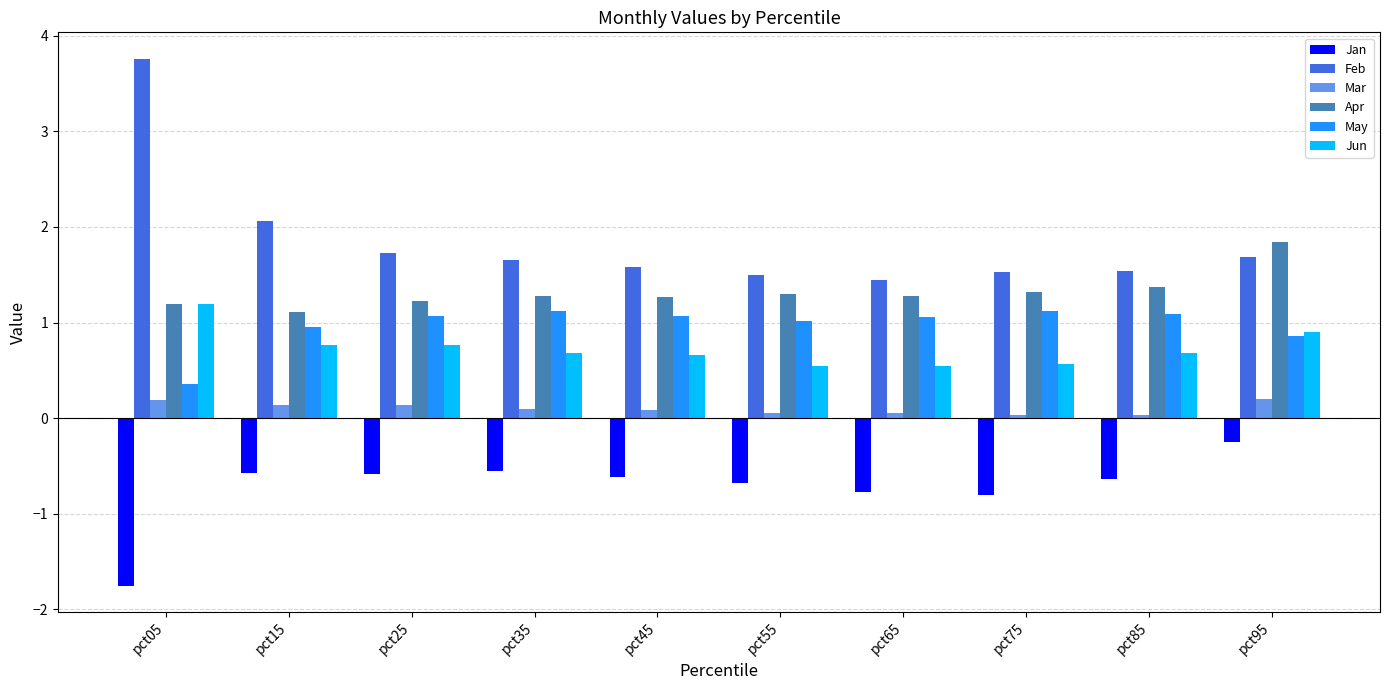

List the series in order of their peak value, lowest first.

Jan, Mar, May, Jun, Apr, Feb